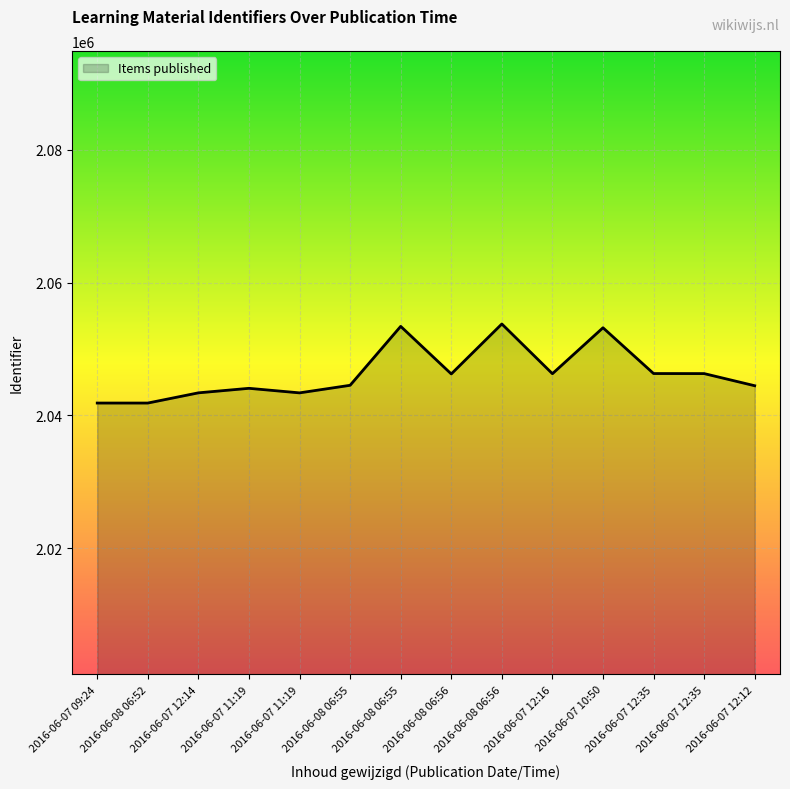

How many lines are shown in the chart?

1